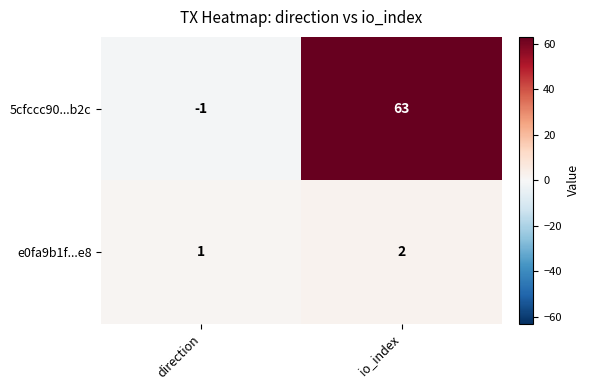

Which category has the highest value across all series?

io_index